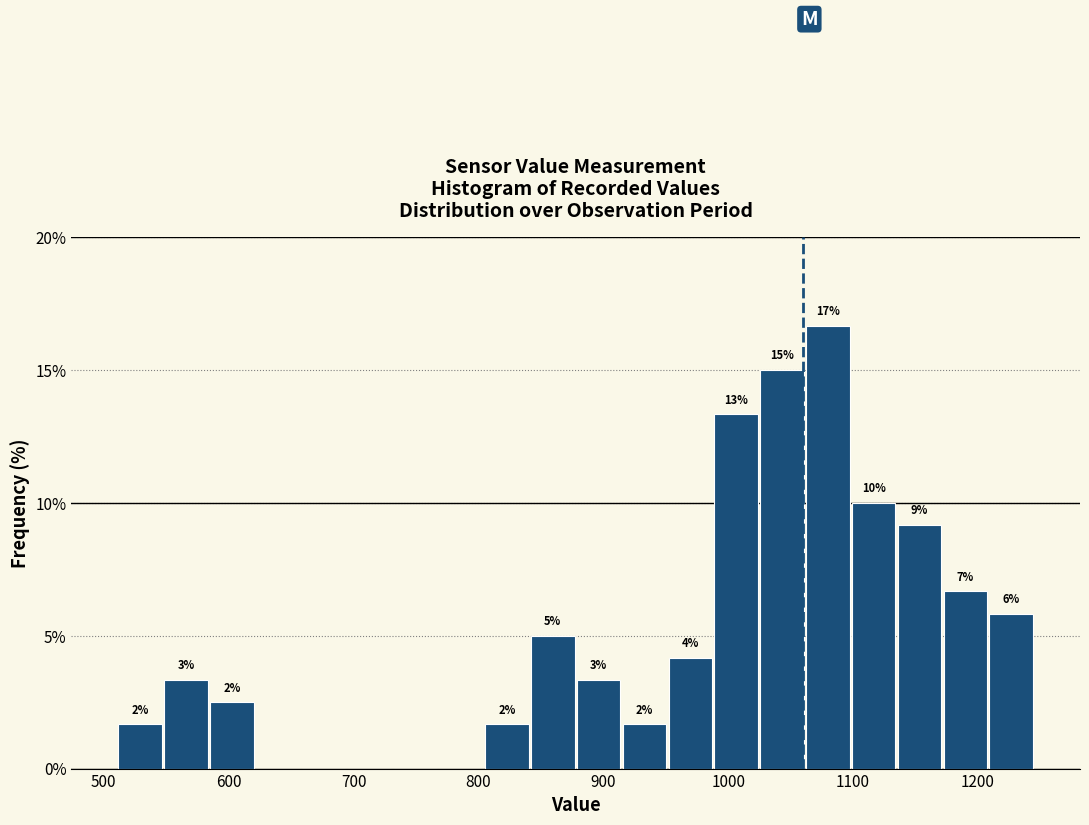

Read against the x-axis, roughly where is the centre of the tallest bar?

1080